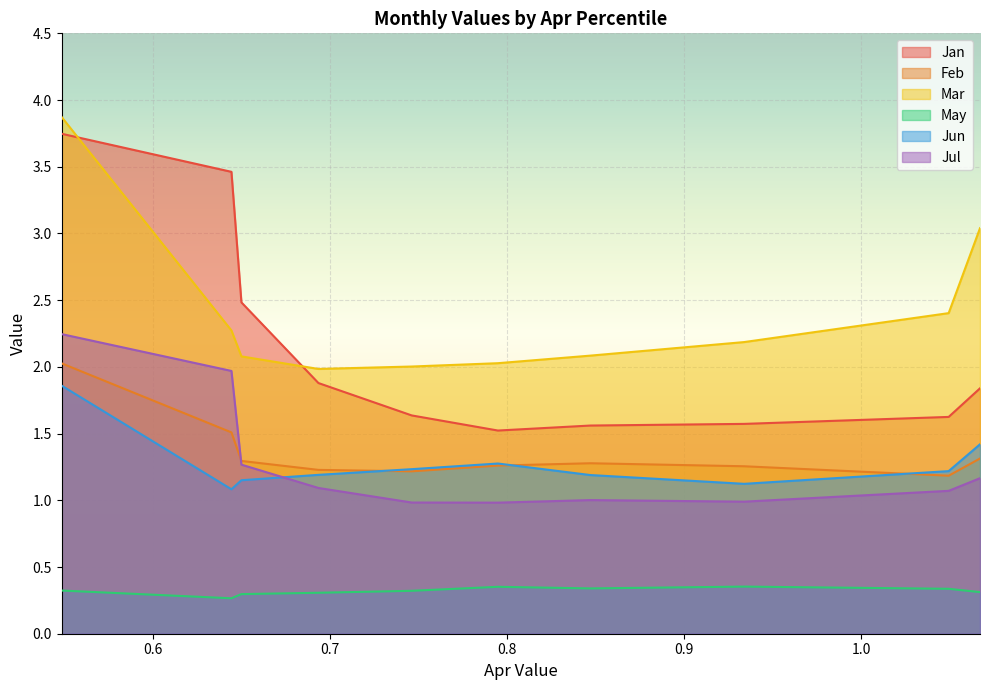

Rank the series by their maximum value, from highest to lowest.

Mar, Jan, Jul, Feb, Jun, May